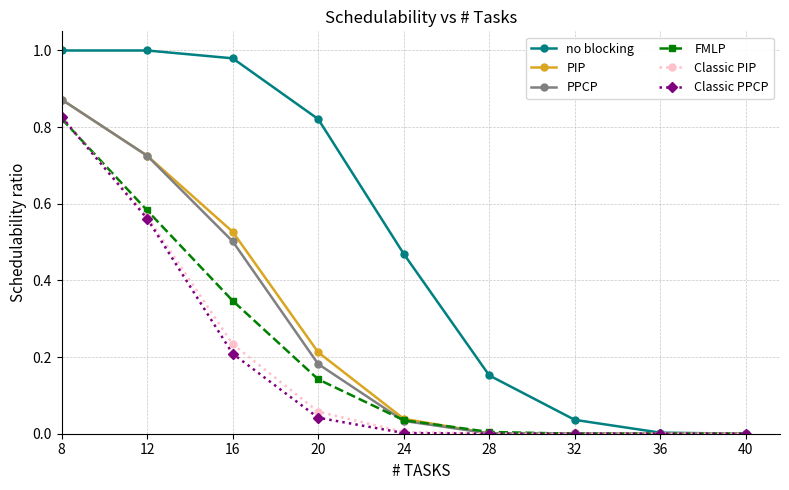

Does the chart have visible grid lines?

Yes